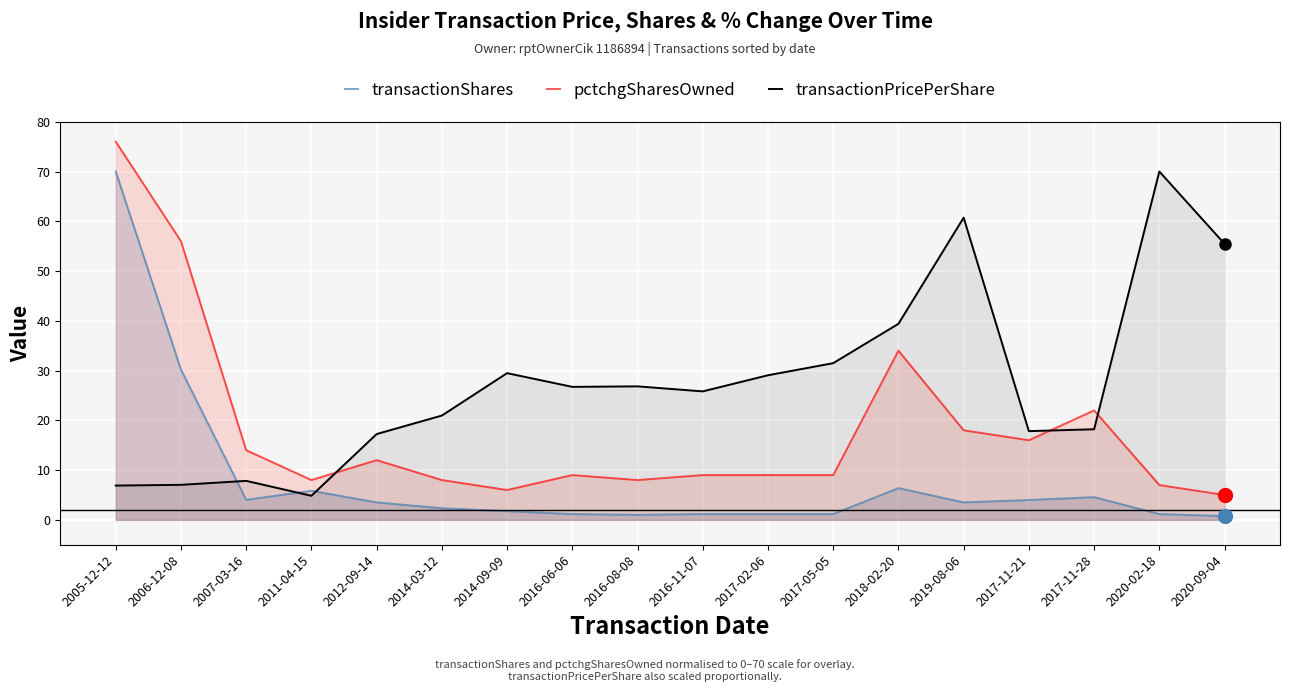

How many lines are shown in the chart?

3